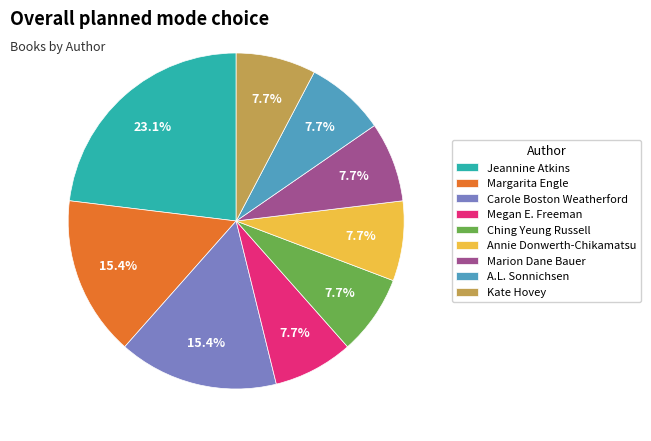

How many segments does this pie chart have?

9